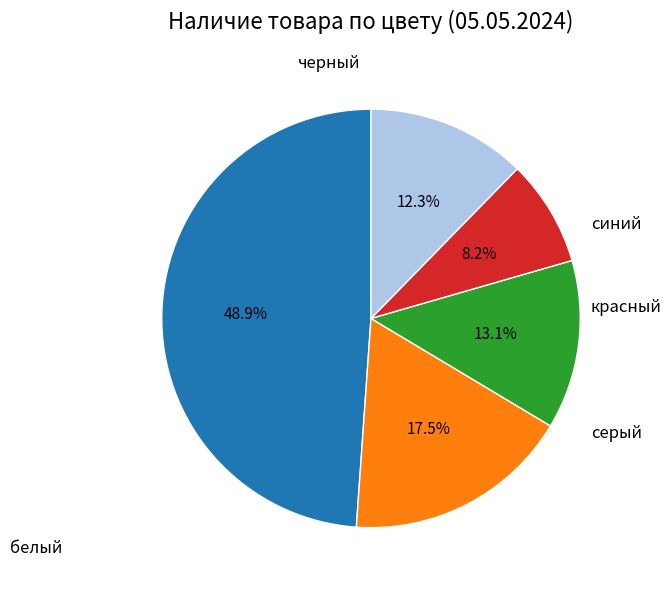

Is there a majority slice in this chart?

No